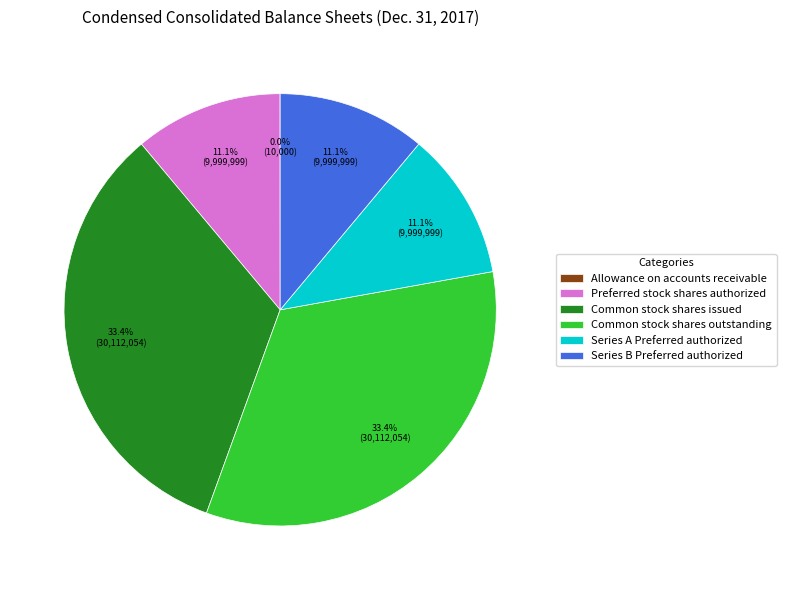

Combined, do Series A Preferred authorized and Common stock shares outstanding account for over 50%?

No